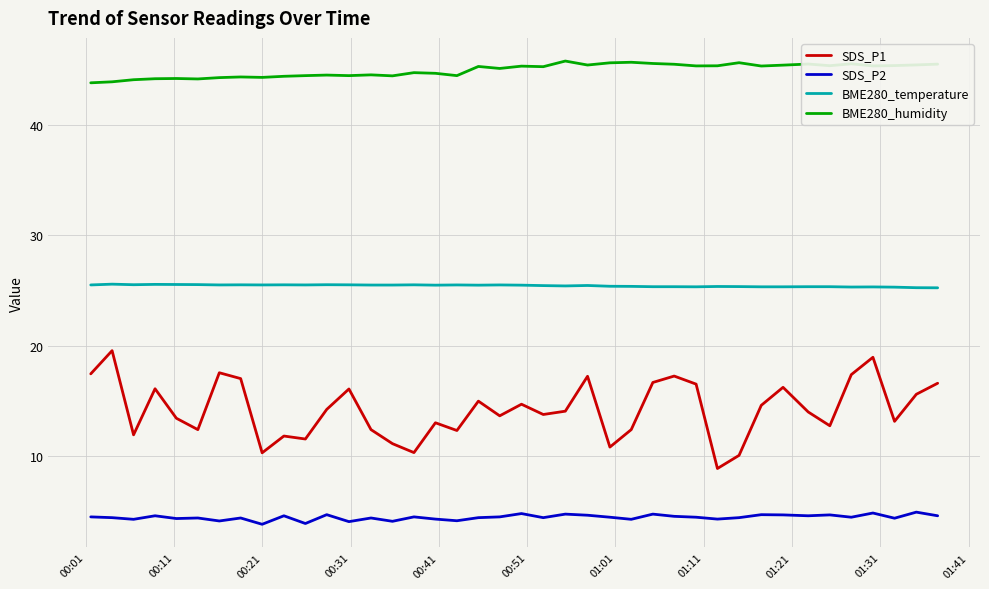

Which series has the largest total across all categories?

BME280_humidity